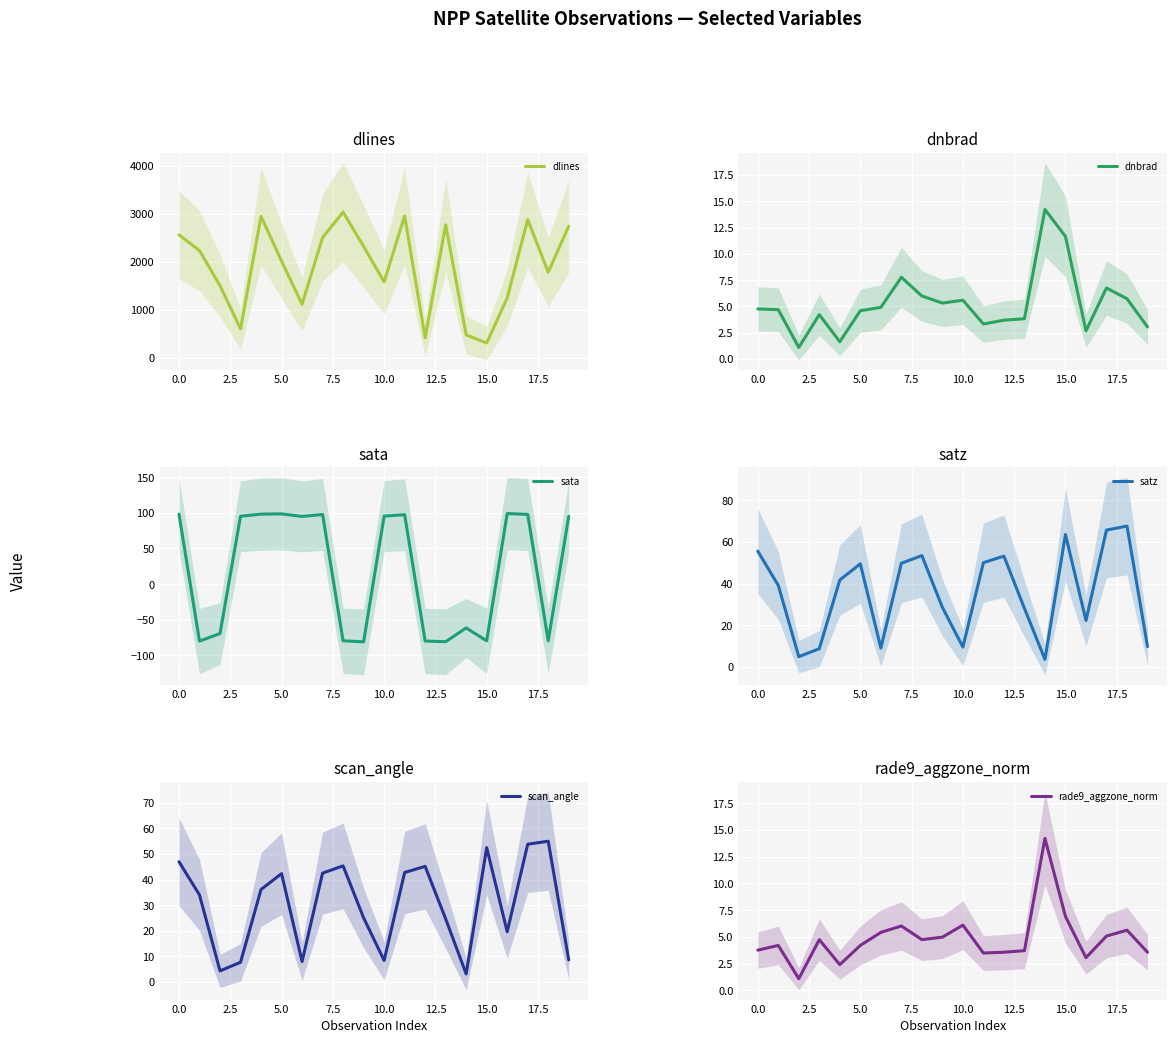

What is the maximum value for sata?

99.0